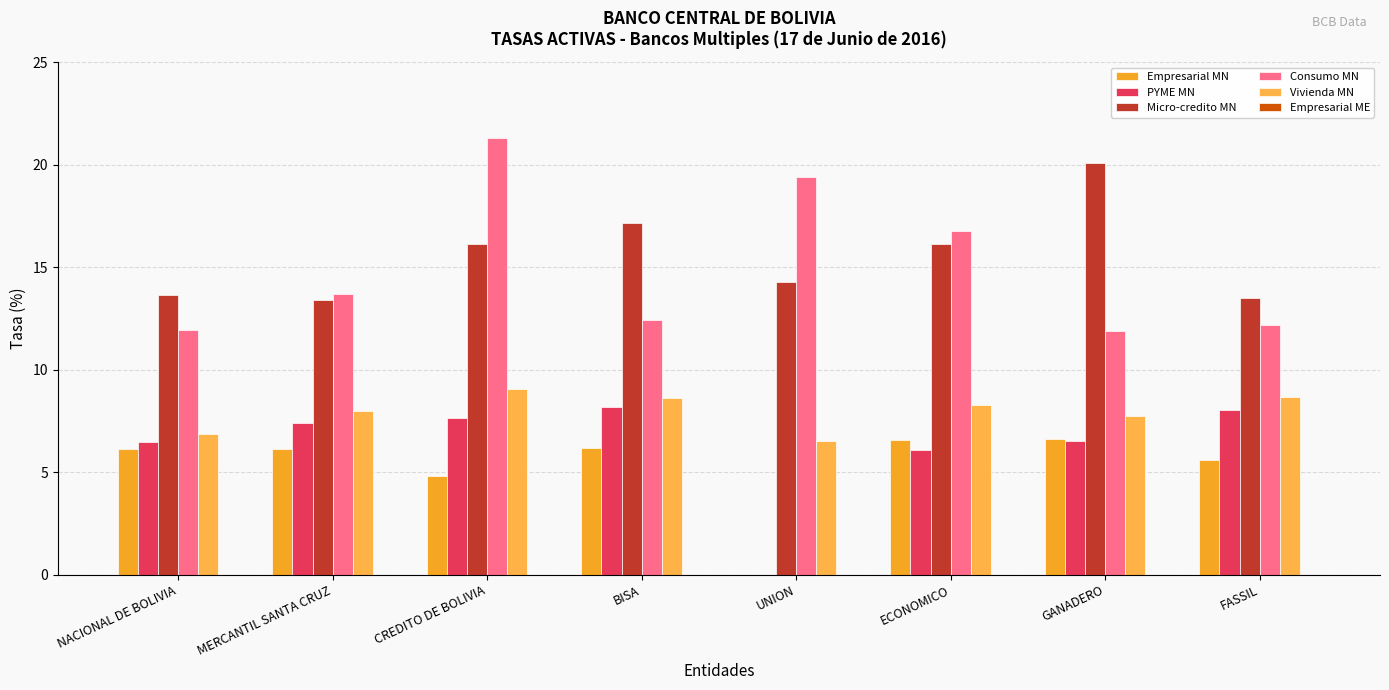

Which series has the largest total across all categories?

Micro-credito MN